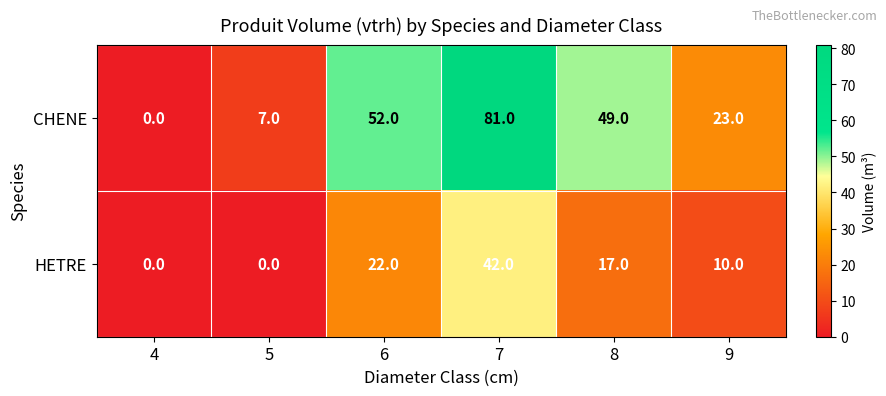

At which category does the chart reach its peak across all series?

7